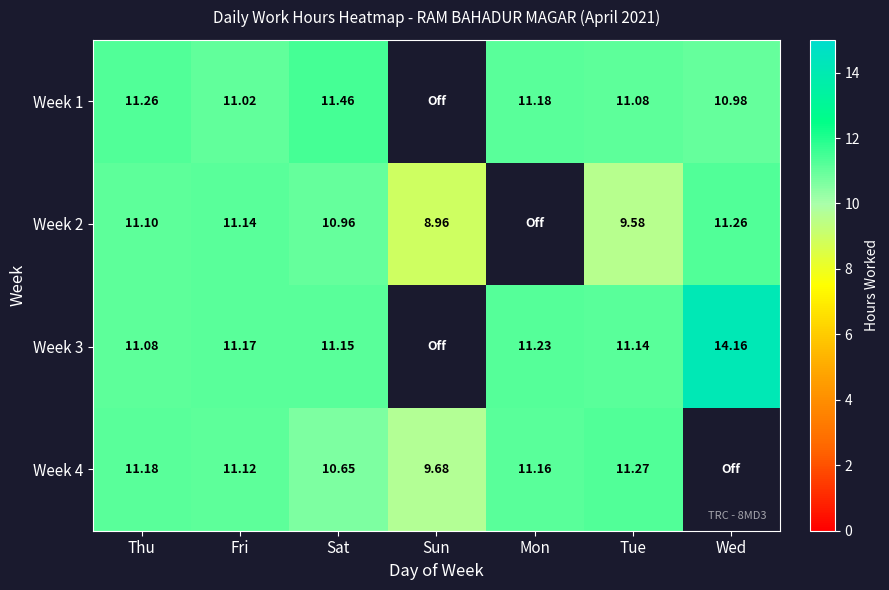

What is the maximum value shown in the chart?

14.2